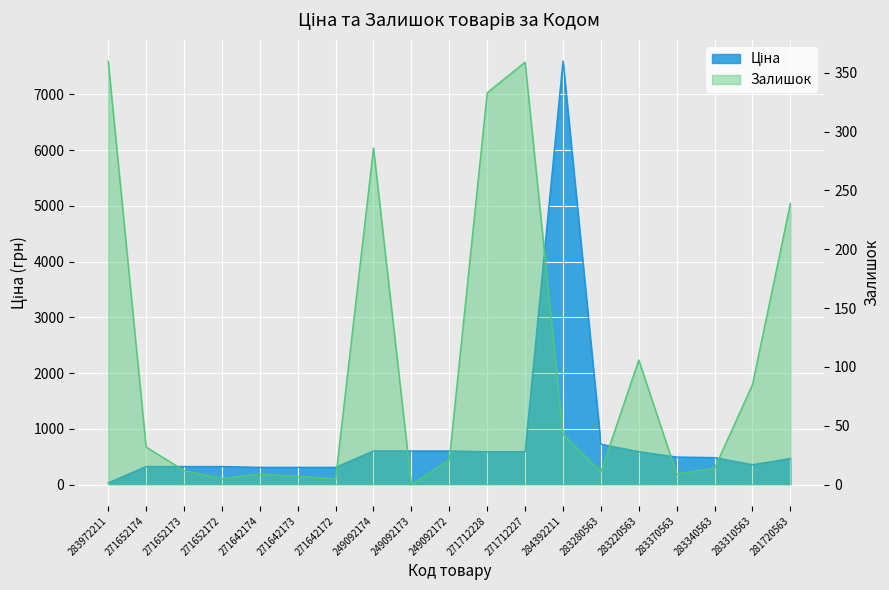

Reading left to right, list all the values displayed in this chart.

Ціна: 32.0	324.8	324.8	324.8	310.3	310.3	310.3	603.7	603.7	603.7	589.9	589.9	7596.5	724.5	591.6	495.0	485.4	357.4	467.3
Залишок: 360.0	32.0	12.0	5.0	9.0	7.0	5.0	286.0	0.0	21.0	333.0	359.0	43.0	11.0	106.0	9.0	14.0	85.0	239.0